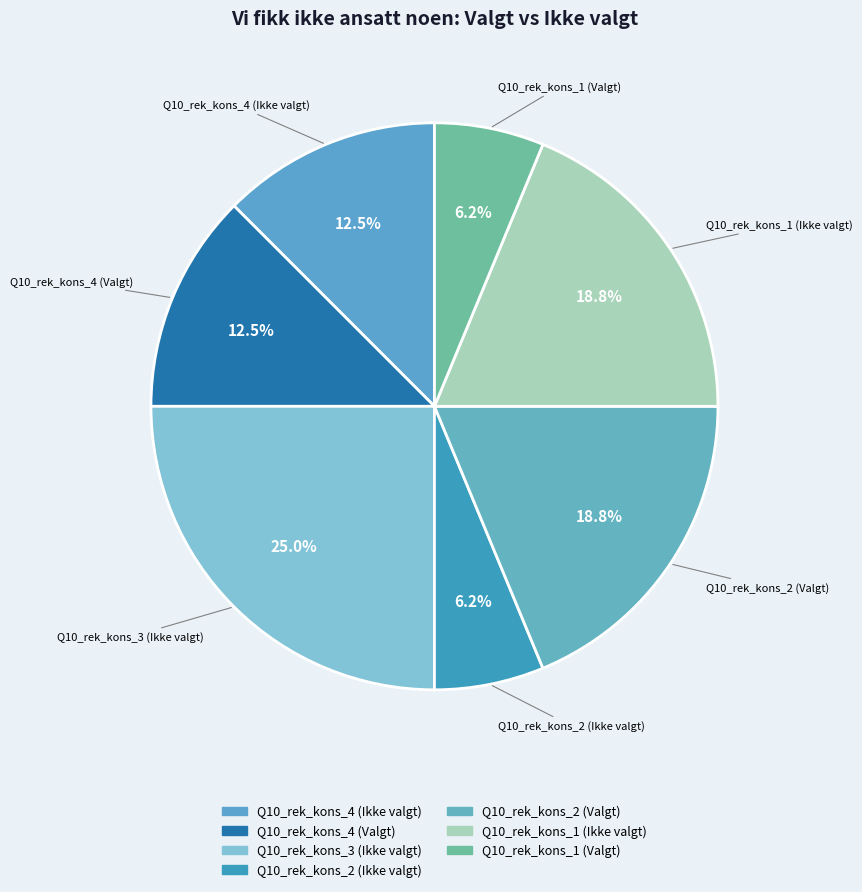

Which slice is the largest?

Q10_rek_kons_3 (Ikke valgt)